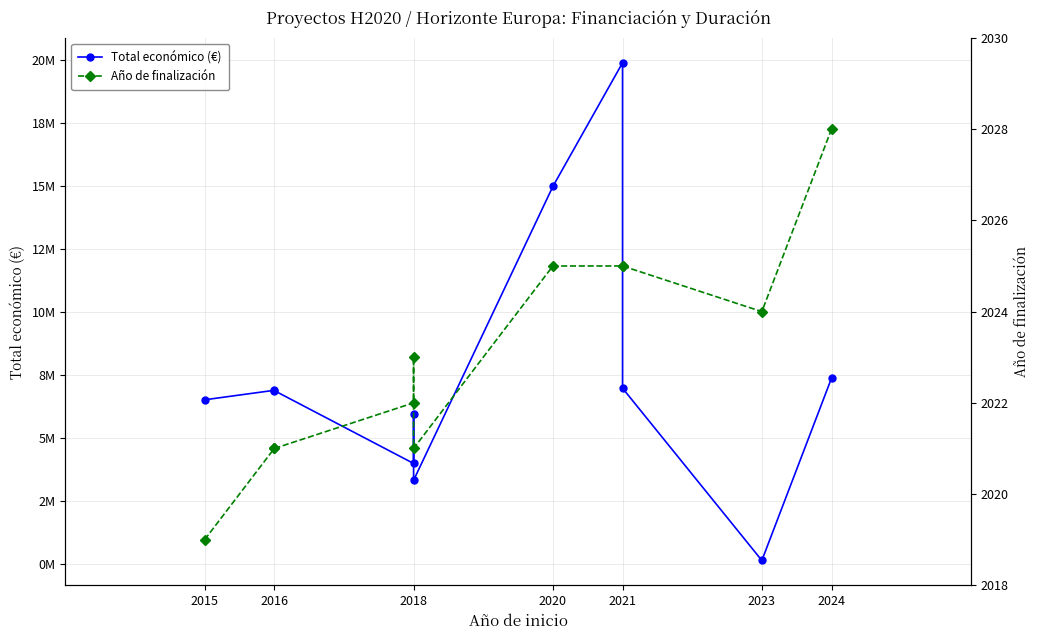

True or false: Año de finalización and Total económico (€) cross at least once.

False